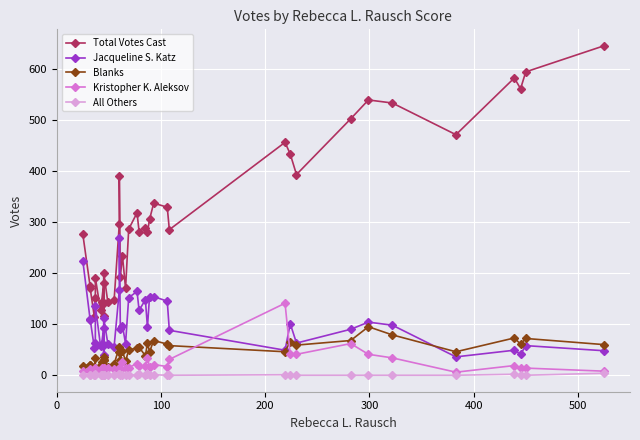

What is the sum of all Total Votes Cast values?

11979